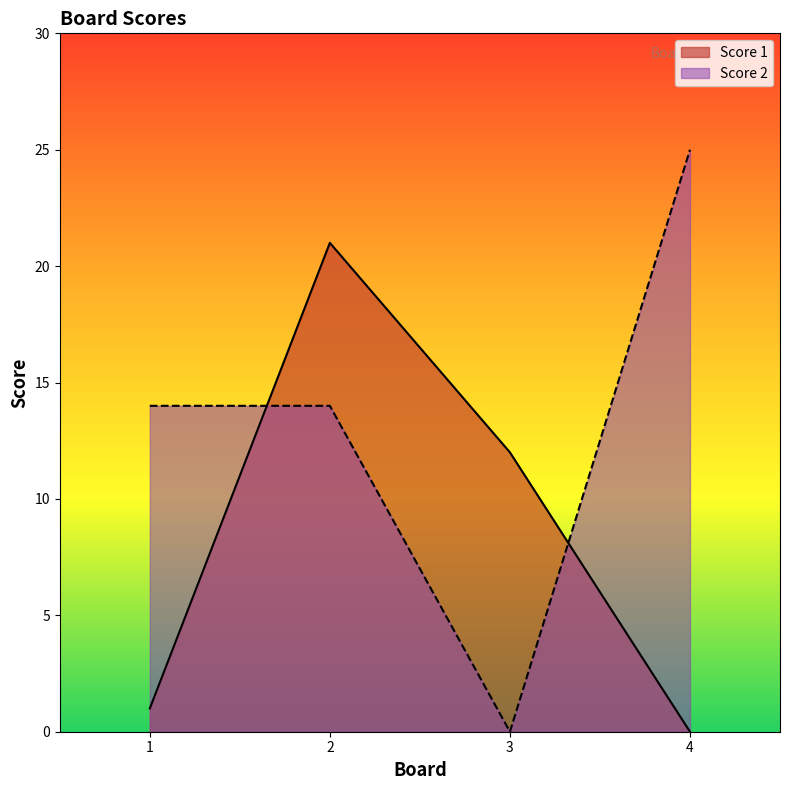

What is the greatest value displayed?

25